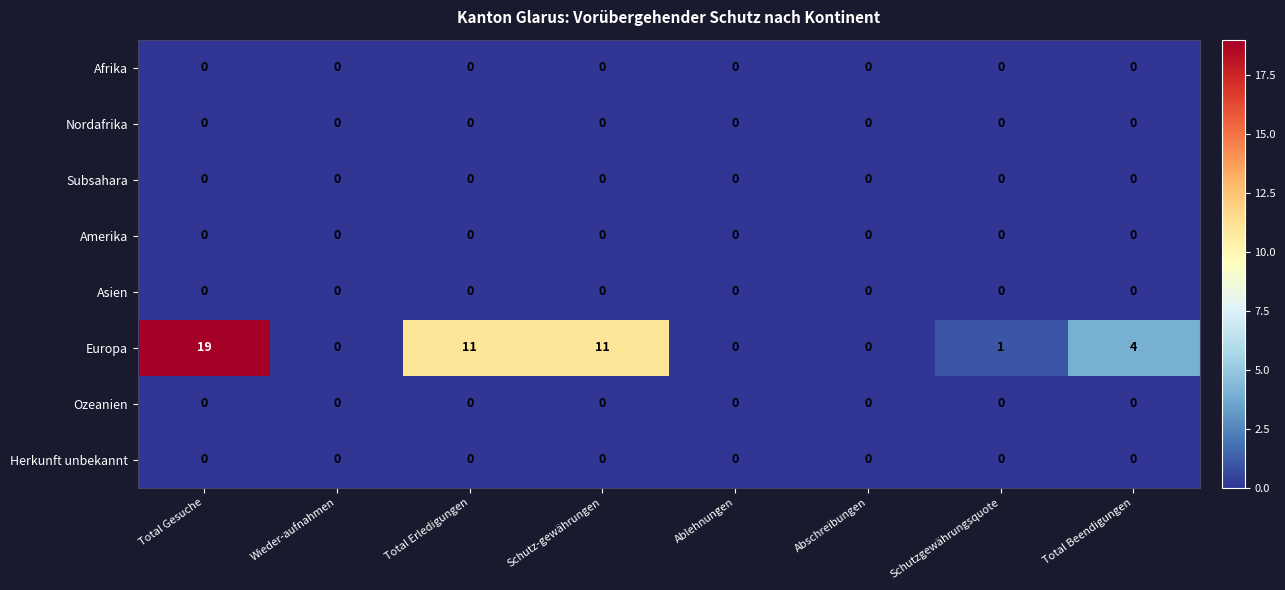

What is the maximum value shown in the chart?

19